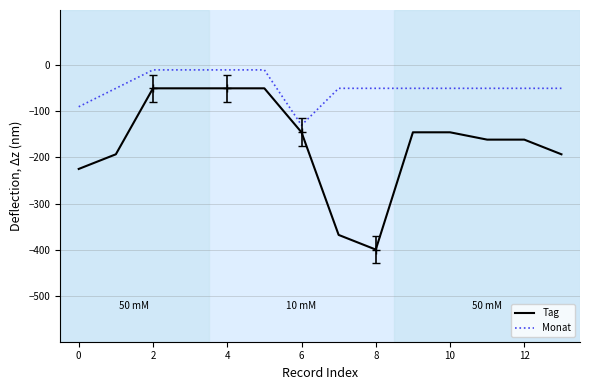

Rank the series by their maximum value, from highest to lowest.

Monat, Tag